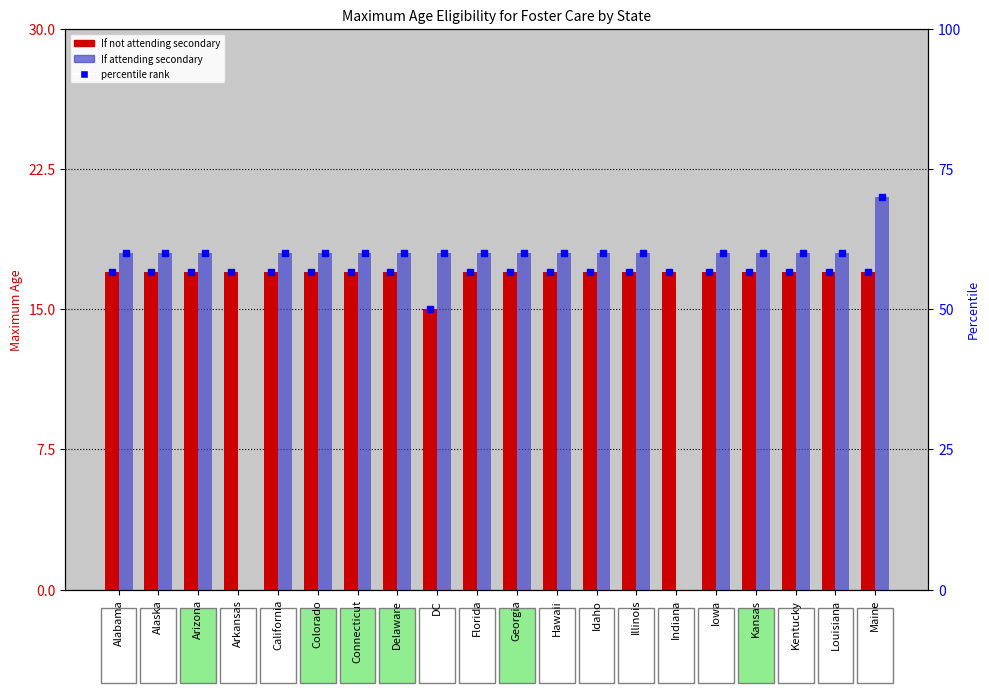

What is the value of the If attending secondary bar at the 8th from the left?

18